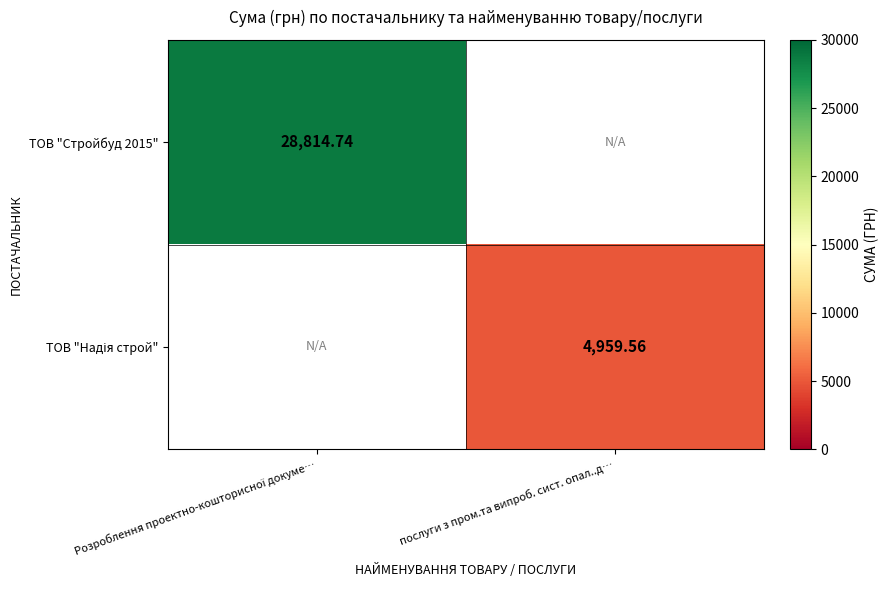

Rank the series by their average value, from highest to lowest.

ТОВ "Стройбуд 2015", ТОВ "Надія строй"